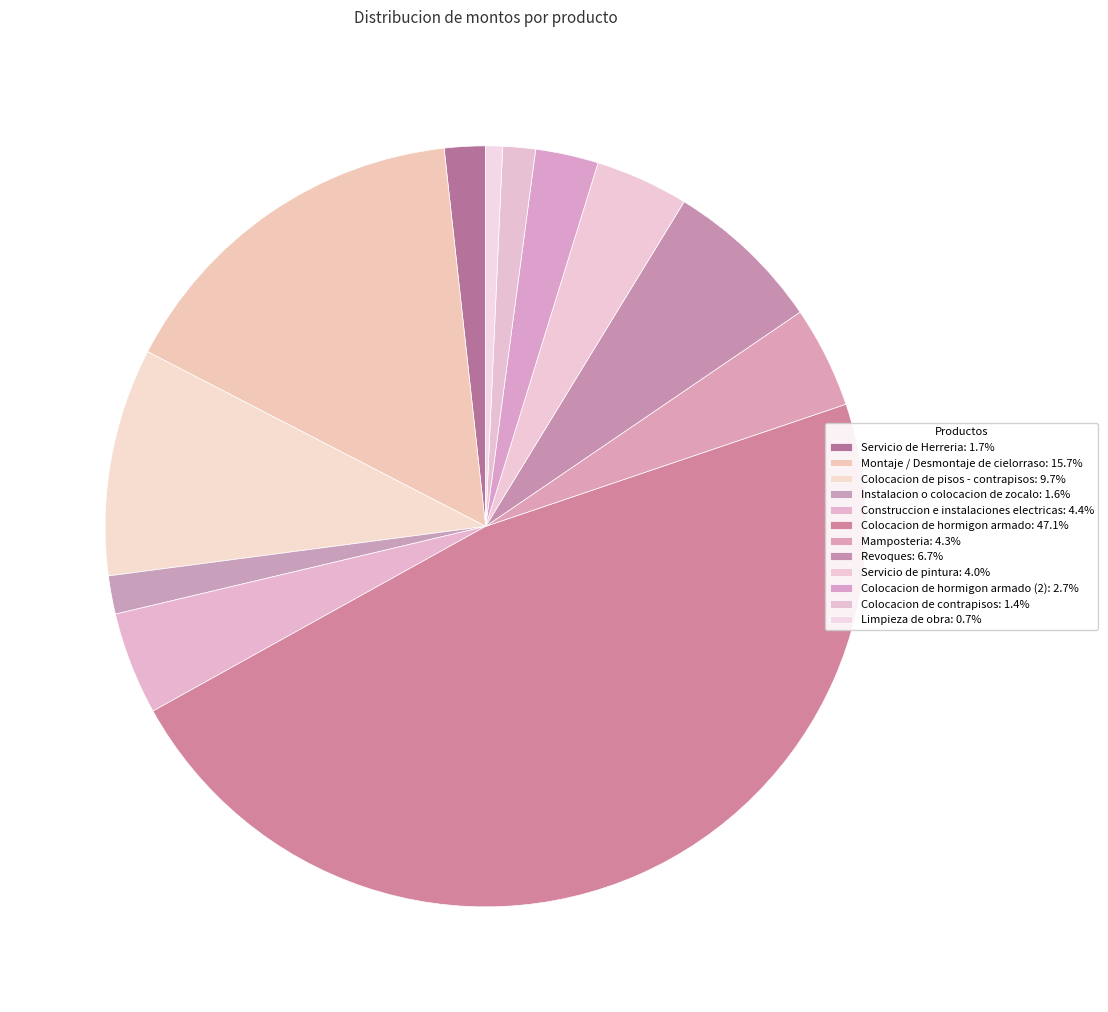

To the nearest percent, what is the average slice percentage?

8%